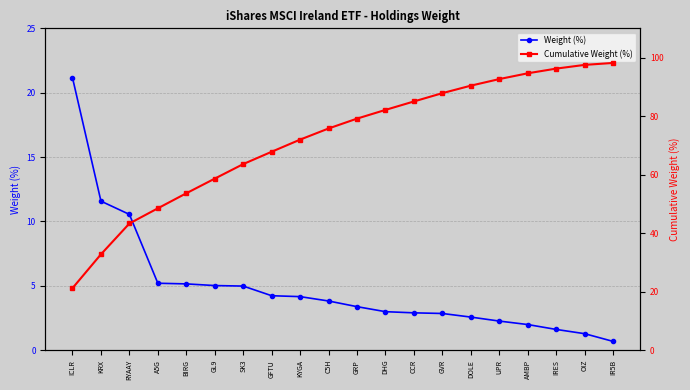

Between SK3 and GRP, which series saw the biggest shift?

Cumulative Weight (%)